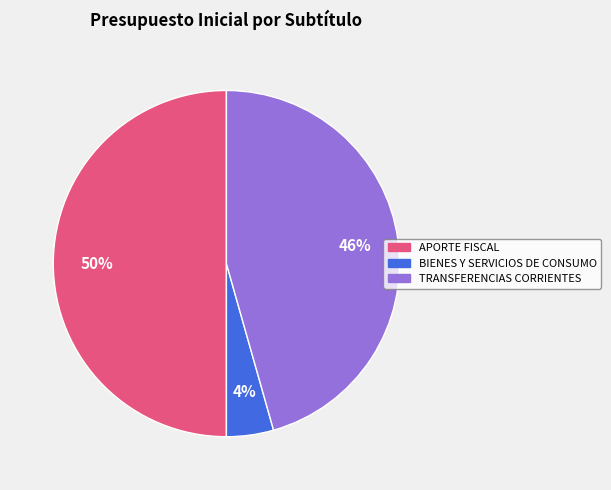

True or false: APORTE FISCAL accounts for 37% of the total.

False